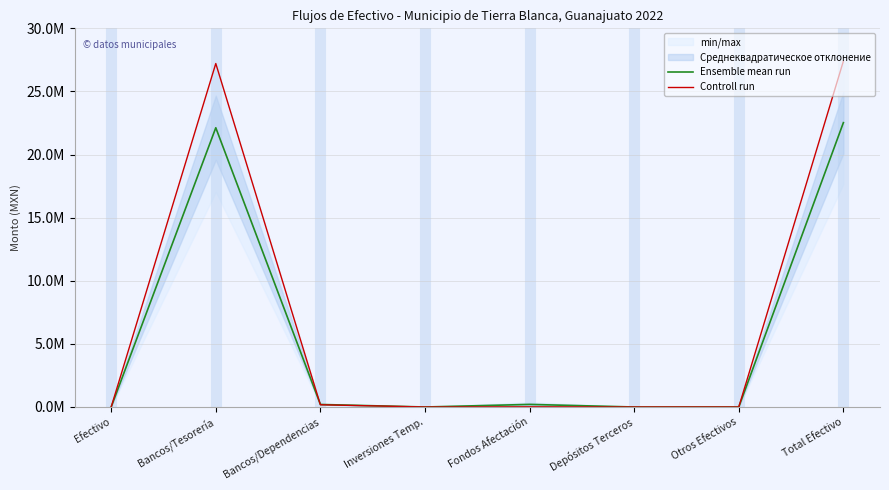

At how many categories does at least one series exceed 22612690?

2